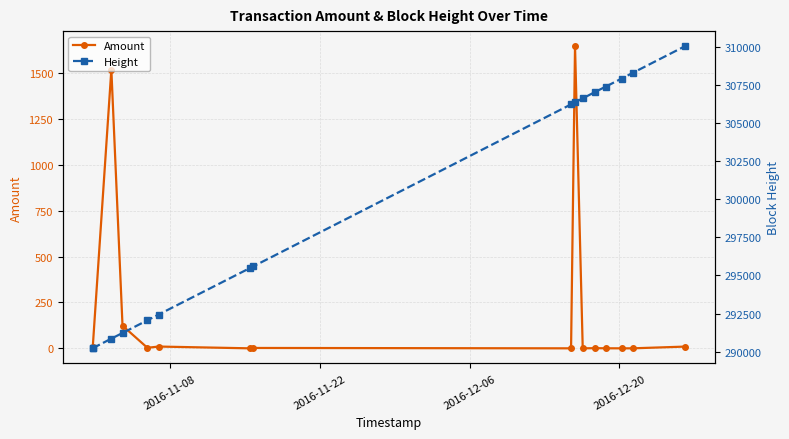

True or false: Amount has more than 1 points higher than both neighbors.

True